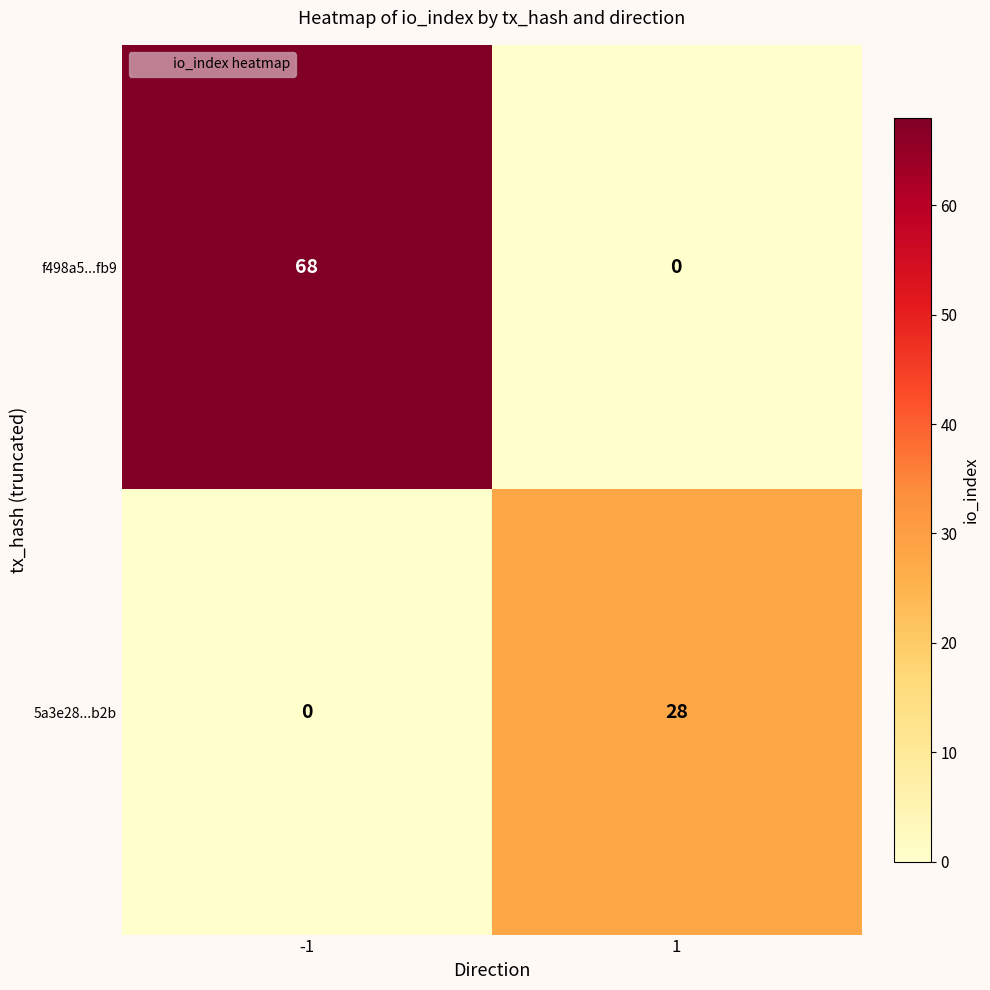

At which category is the sum across all series the highest?

-1